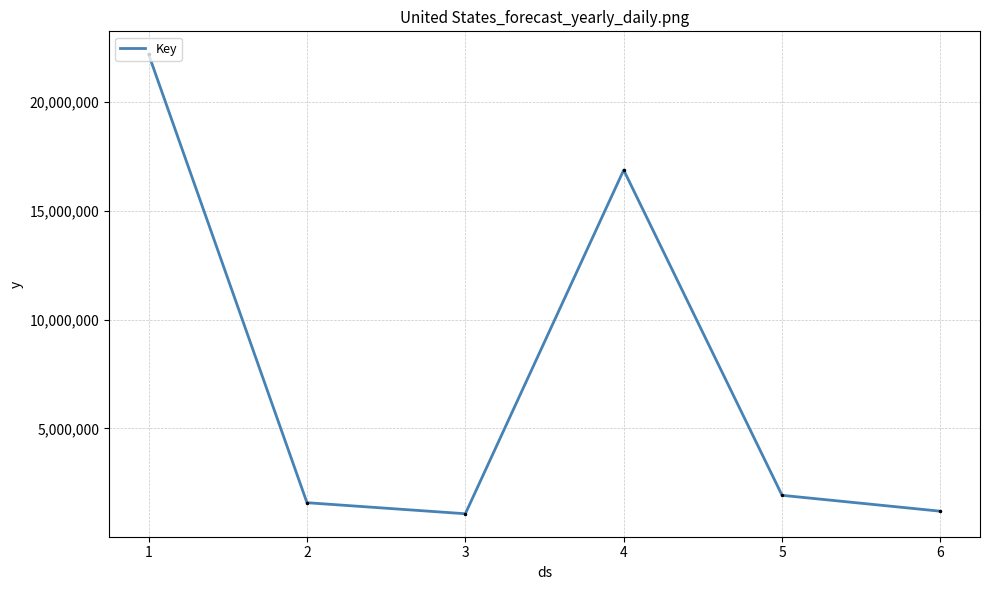

Reading left to right, extract all data points from this chart.

1=22203270	2=1578241	3=1070231	4=16878951	5=1918090	6=1187061